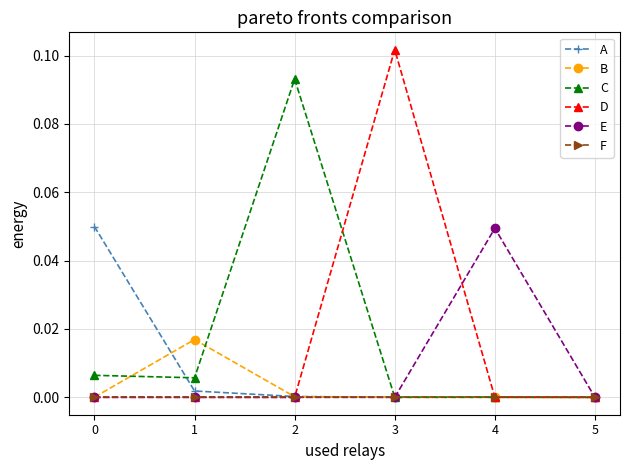

True or false: E has more than 2 points higher than both neighbors.

False